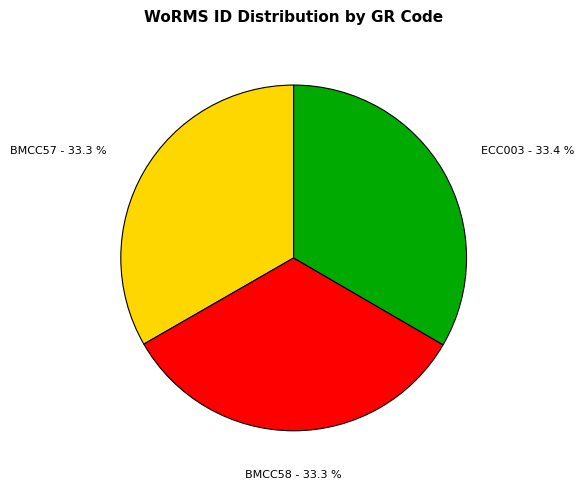

True or false: BMCC57 accounts for 33% of the total.

True